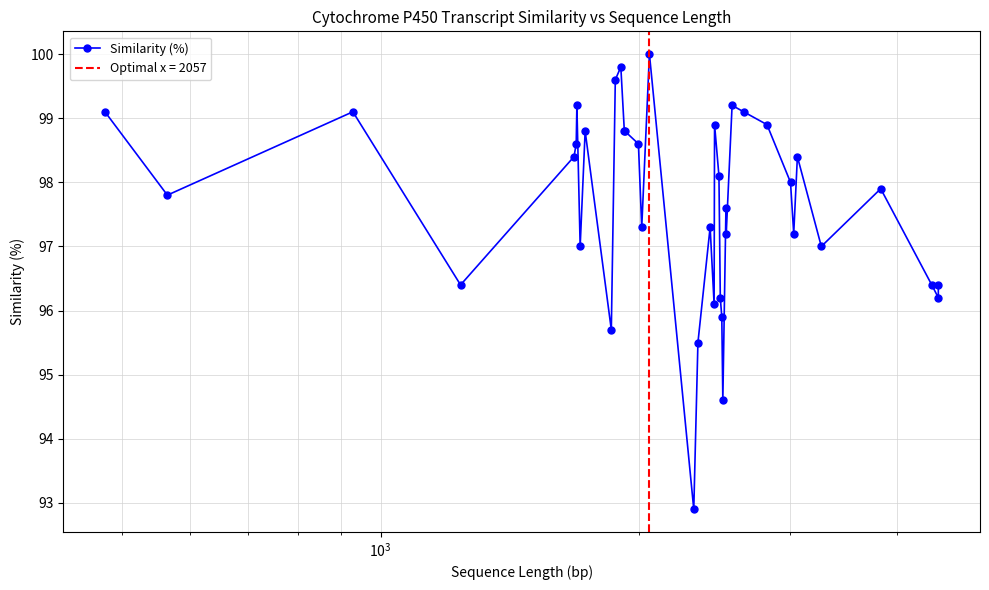

What is the sum of all values?

3808.0